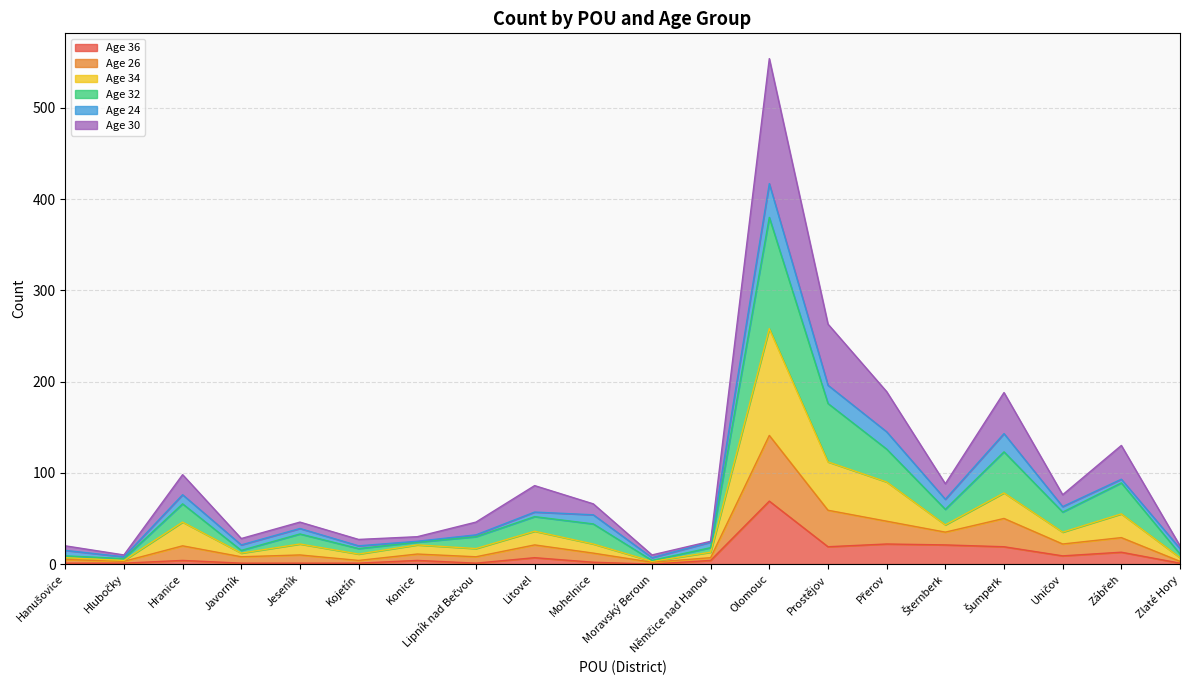

At which category is the sum across all series the highest?

Olomouc